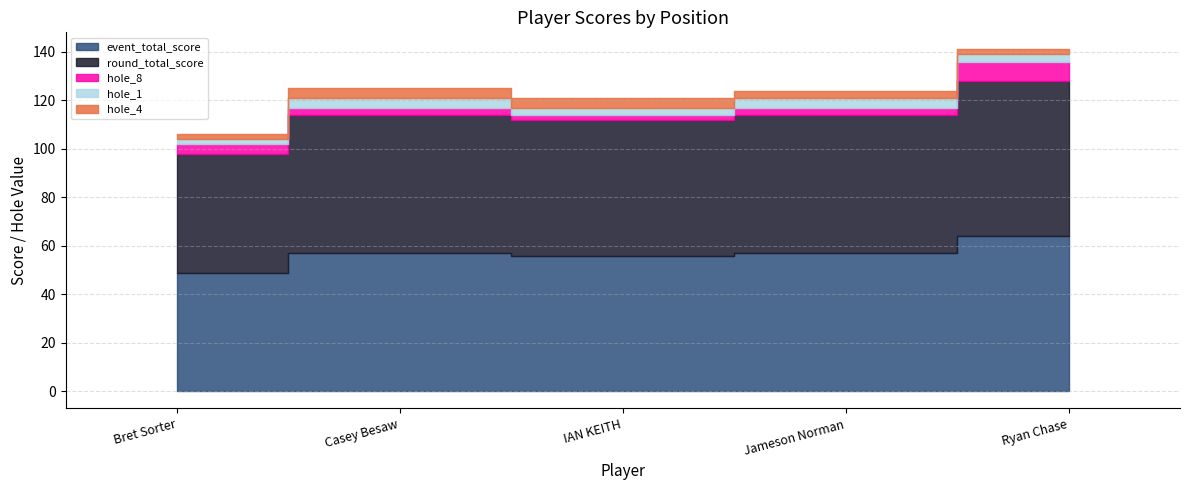

What is the difference between the highest and lowest values at Bret Sorter?

47